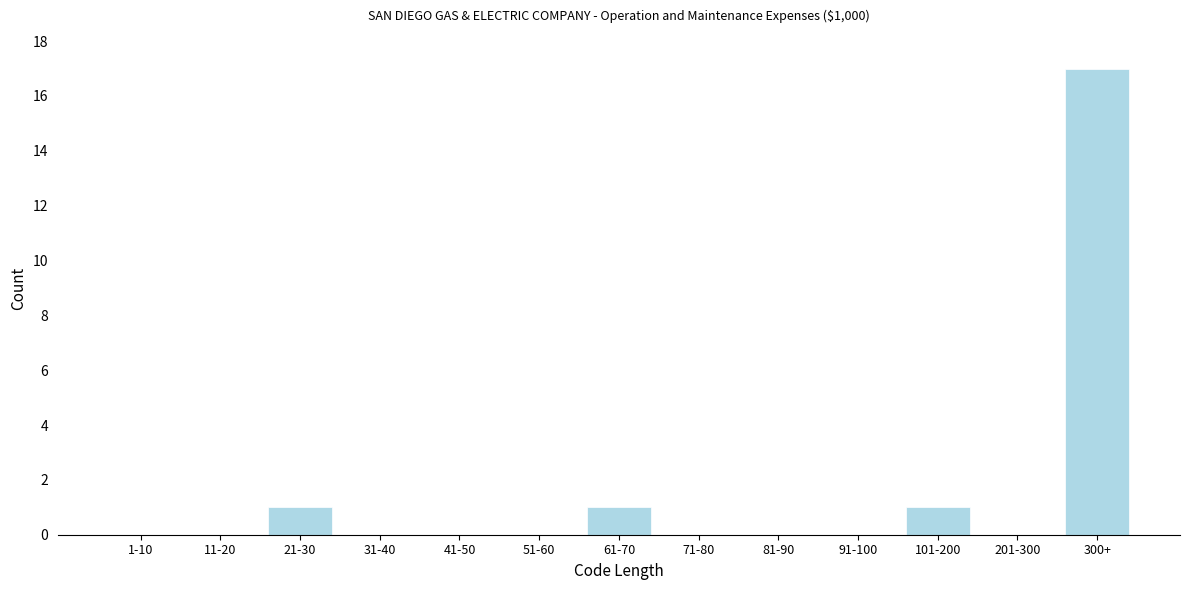

Reading left to right, list all the values displayed in this chart.

1-10=0	11-20=0	21-30=1	31-40=0	41-50=0	51-60=0	61-70=1	71-80=0	81-90=0	91-100=0	101-200=1	201-300=0	300+=17